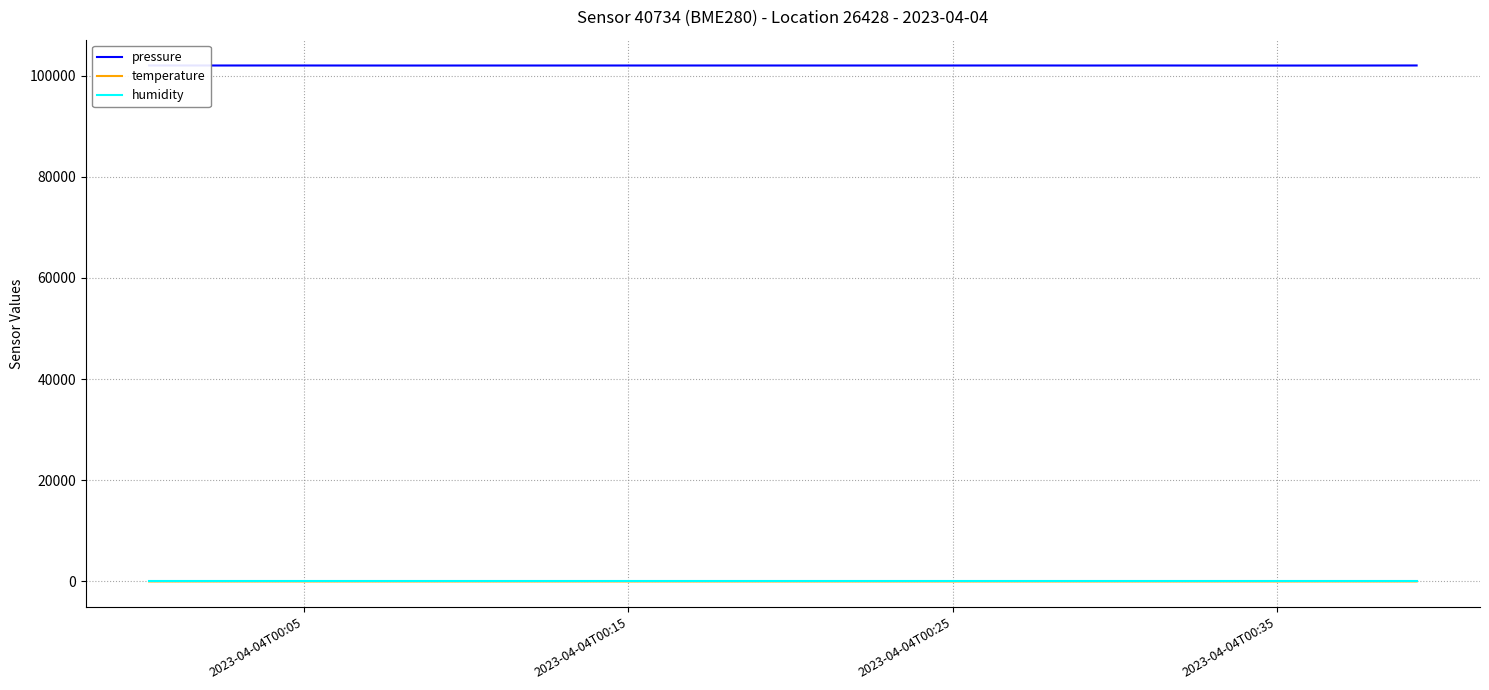

Which series has the largest total across all categories?

pressure